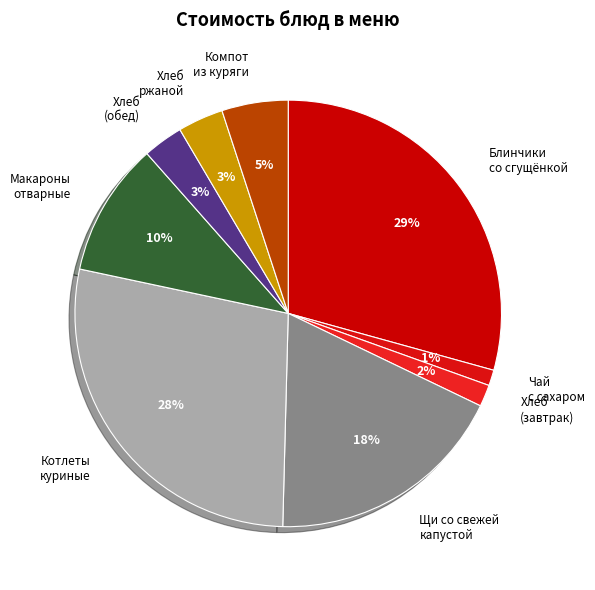

Which category has the biggest portion of the pie?

Блинчики со сгущёнкой